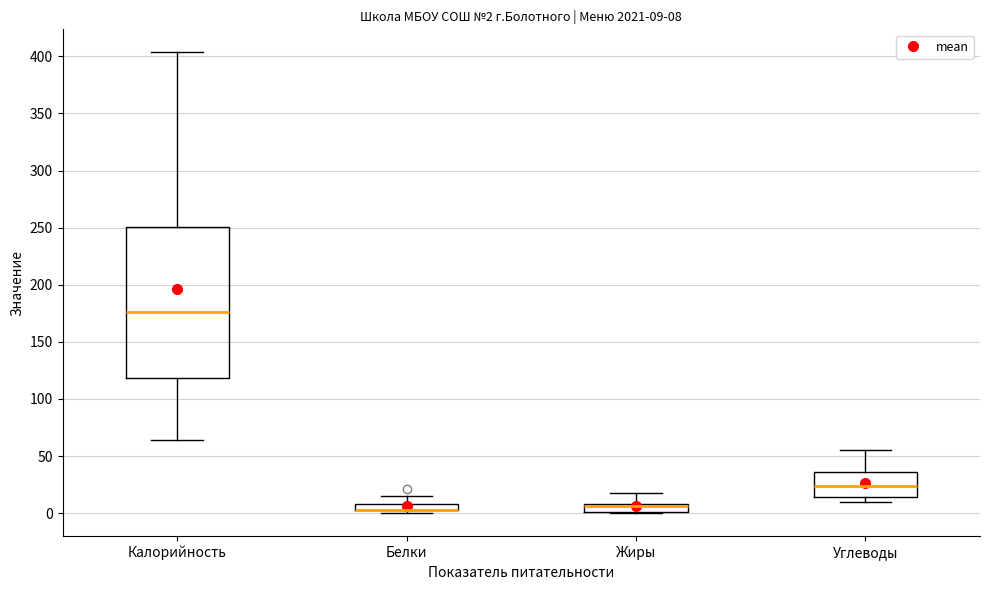

Comparing the boxes themselves (not the whiskers), which one is the tallest?

Калорийность